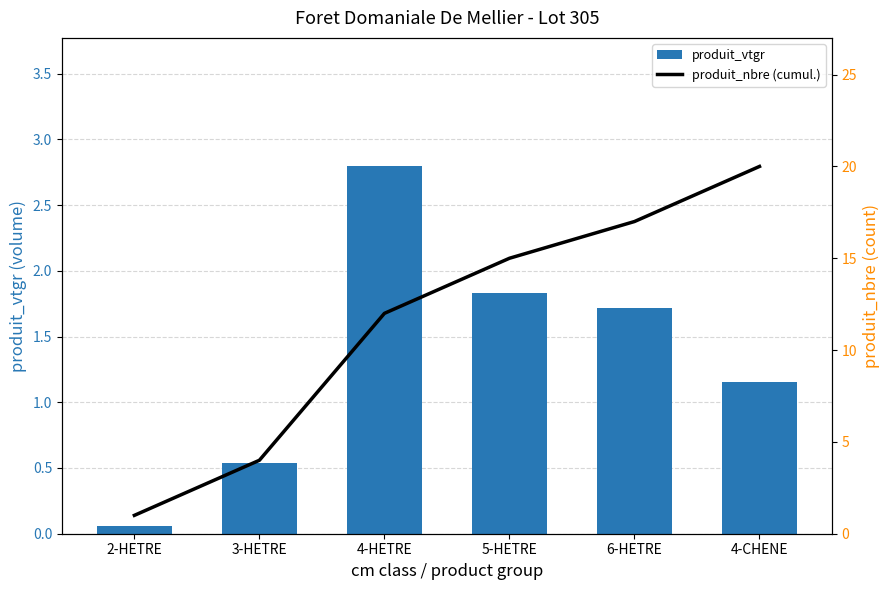

Rank the series by their maximum value, from lowest to highest.

produit_vtgr, produit_nbre (cumul.)